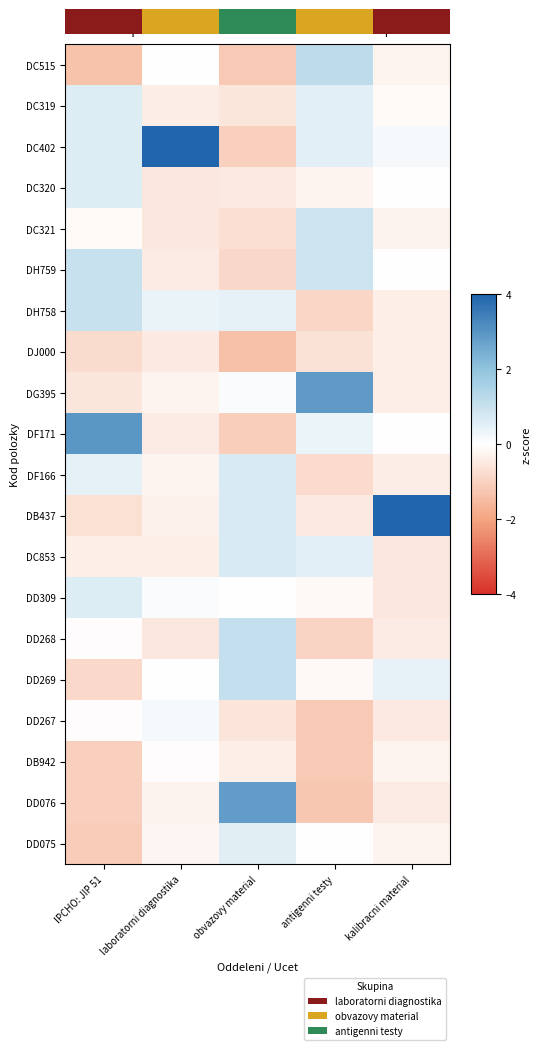

Where does the DH759 series first go above 0?

IPCHO: JIP 51